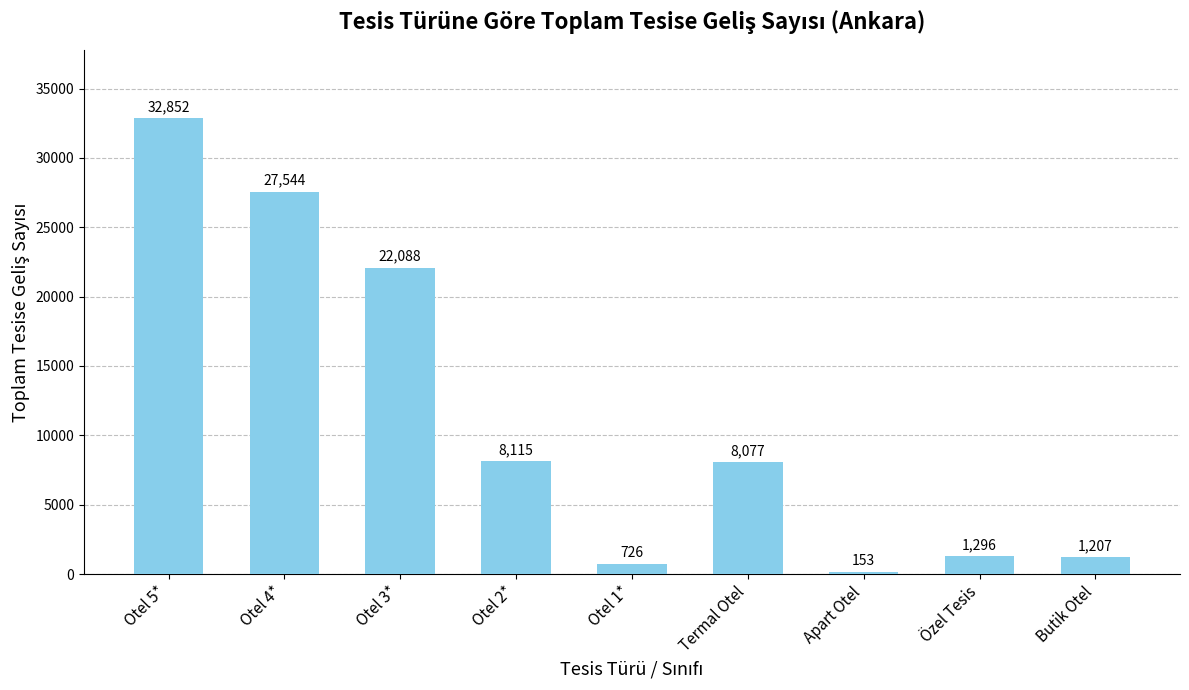

Rank the categories by value from lowest to highest.

Apart Otel, Otel 1*, Butik Otel, Özel Tesis, Termal Otel, Otel 2*, Otel 3*, Otel 4*, Otel 5*